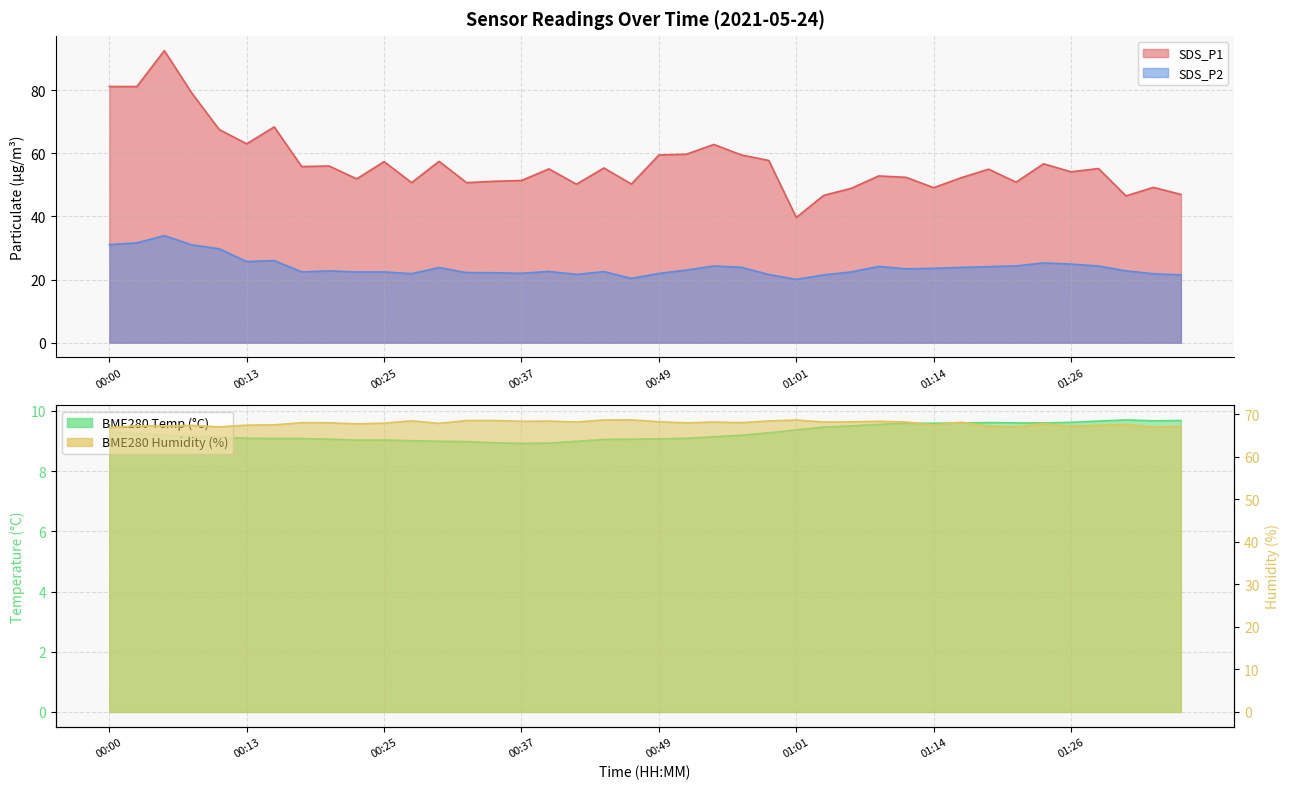

What position from the right is 01:33?

2